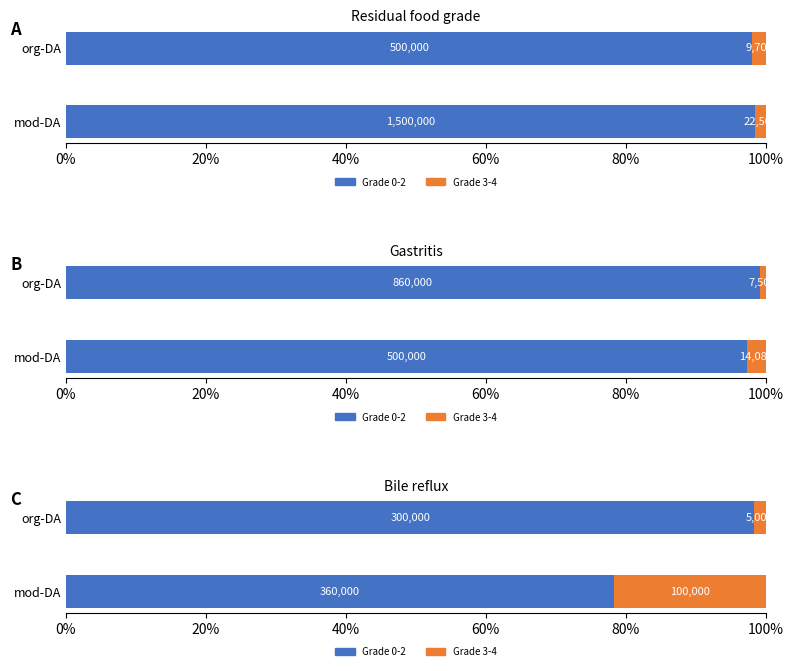

What is the difference between the highest and lowest values at org-DA?

96.7